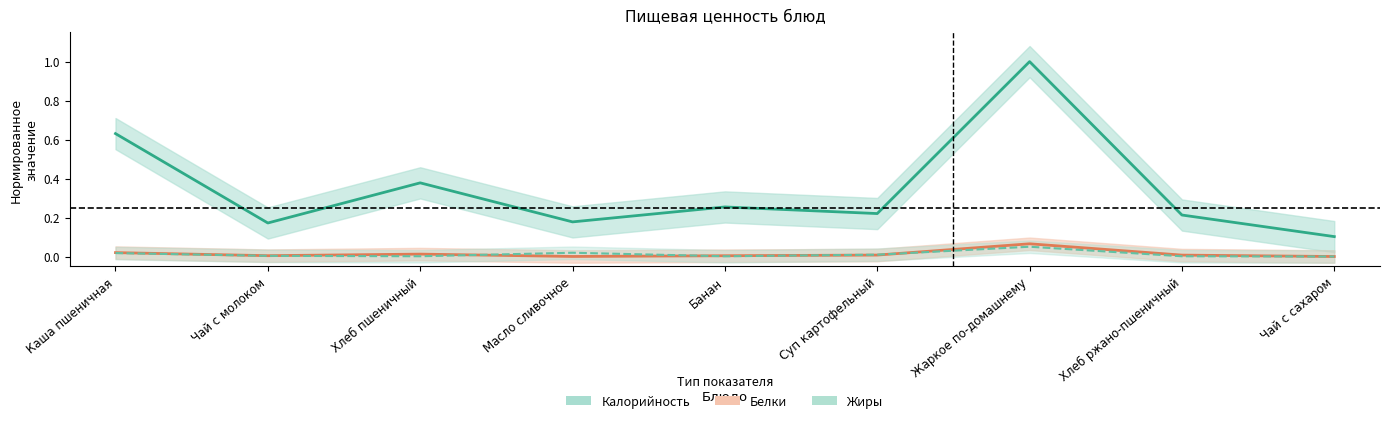

Reading left to right, list all the values displayed in this chart.

Калорийность: Каша пшеничная=0.6	Чай с молоком=0.2	Хлеб пшеничный=0.4	Масло сливочное=0.2	Банан=0.3	Суп картофельный=0.2	Жаркое по-домашнему=1.0	Хлеб ржано-пшеничный=0.2	Чай с сахаром=0.1
Белки: Каша пшеничная=0.0	Чай с молоком=0.0	Хлеб пшеничный=0.0	Масло сливочное=0.0	Банан=0.0	Суп картофельный=0.0	Жаркое по-домашнему=0.1	Хлеб ржано-пшеничный=0.0	Чай с сахаром=0.0
Жиры: Каша пшеничная=0.0	Чай с молоком=0.0	Хлеб пшеничный=0.0	Масло сливочное=0.0	Банан=0.0	Суп картофельный=0.0	Жаркое по-домашнему=0.1	Хлеб ржано-пшеничный=0.0	Чай с сахаром=0.0